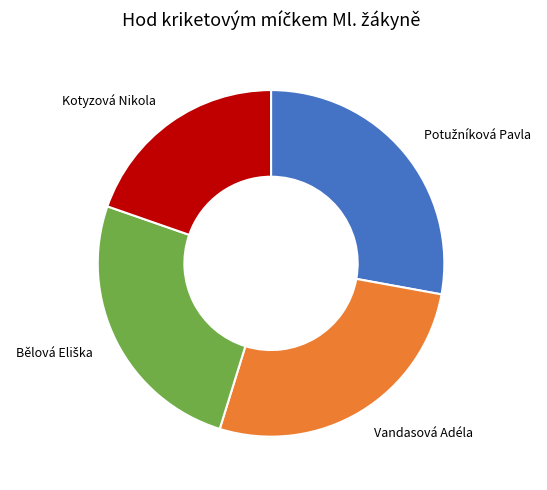

Is there any slice that represents more than half of the pie?

No